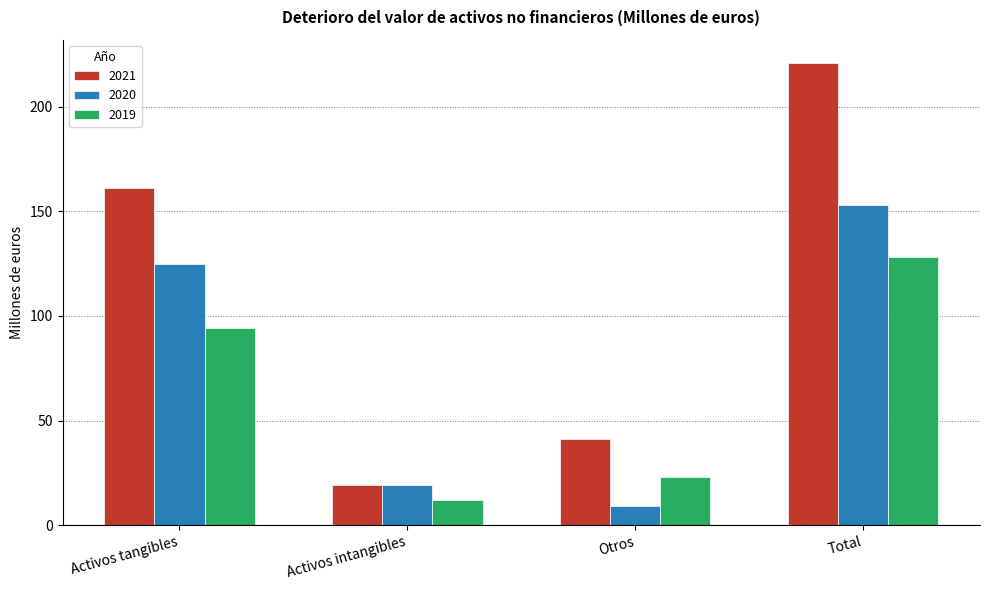

What value does the 2019 series have at Activos intangibles?

12